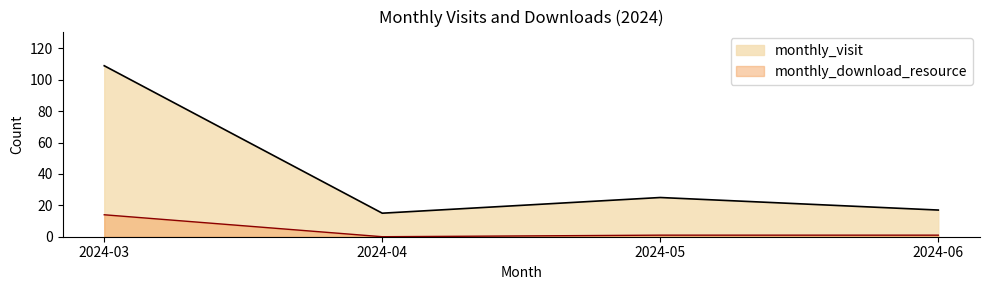

Between 2024-05 and 2024-03, which is larger?

2024-03